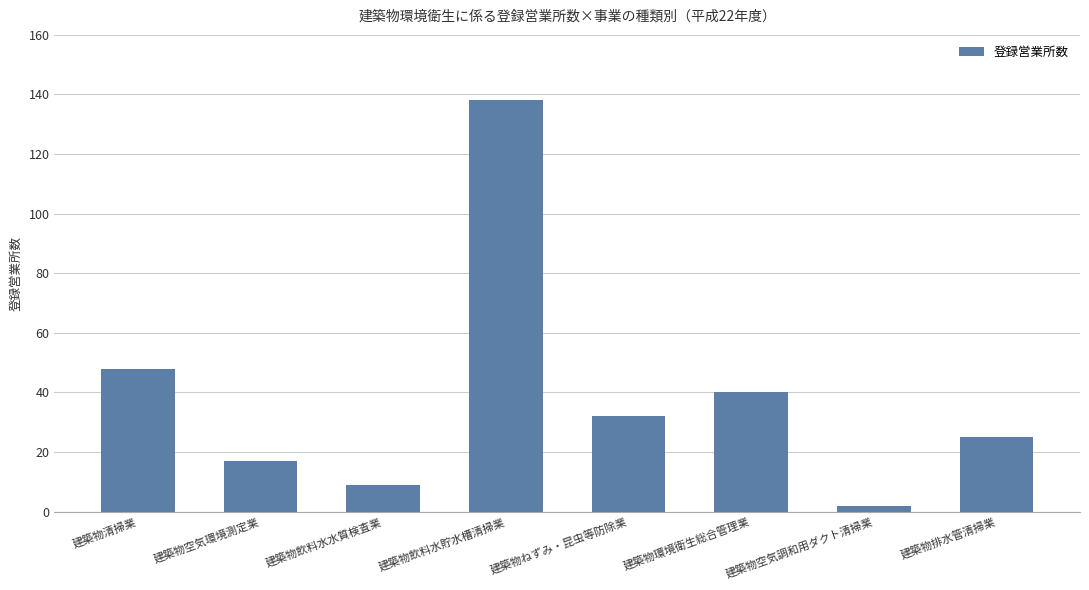

What is the ratio of the value at 建築物ねずみ・昆虫等防除業 to the value at 建築物空気調和用ダクト清掃業?

16.0